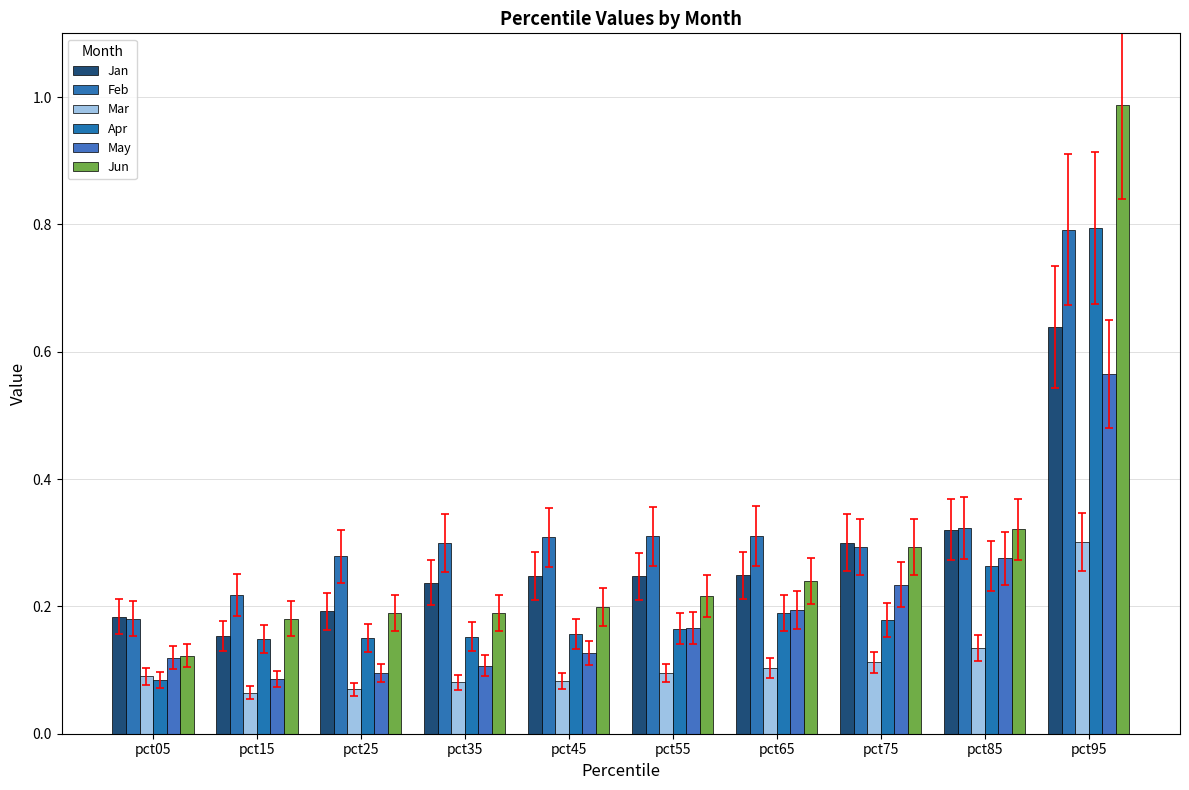

Reading left to right, list all the values displayed in this chart.

Jan: pct05=0.2	pct15=0.2	pct25=0.2	pct35=0.2	pct45=0.2	pct55=0.2	pct65=0.2	pct75=0.3	pct85=0.3	pct95=0.6
Feb: pct05=0.2	pct15=0.2	pct25=0.3	pct35=0.3	pct45=0.3	pct55=0.3	pct65=0.3	pct75=0.3	pct85=0.3	pct95=0.8
Mar: pct05=0.1	pct15=0.1	pct25=0.1	pct35=0.1	pct45=0.1	pct55=0.1	pct65=0.1	pct75=0.1	pct85=0.1	pct95=0.3
Apr: pct05=0.1	pct15=0.1	pct25=0.2	pct35=0.2	pct45=0.2	pct55=0.2	pct65=0.2	pct75=0.2	pct85=0.3	pct95=0.8
May: pct05=0.1	pct15=0.1	pct25=0.1	pct35=0.1	pct45=0.1	pct55=0.2	pct65=0.2	pct75=0.2	pct85=0.3	pct95=0.6
Jun: pct05=0.1	pct15=0.2	pct25=0.2	pct35=0.2	pct45=0.2	pct55=0.2	pct65=0.2	pct75=0.3	pct85=0.3	pct95=1.0